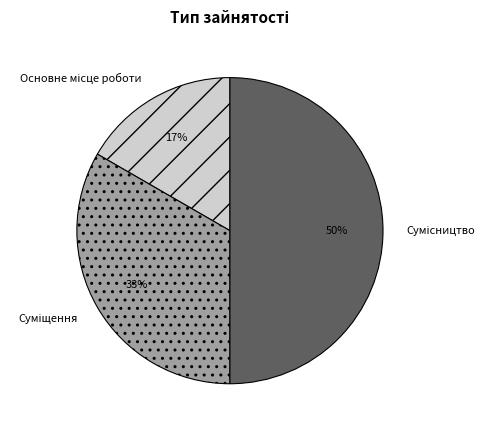

To the nearest percent, what is the average slice percentage?

33%